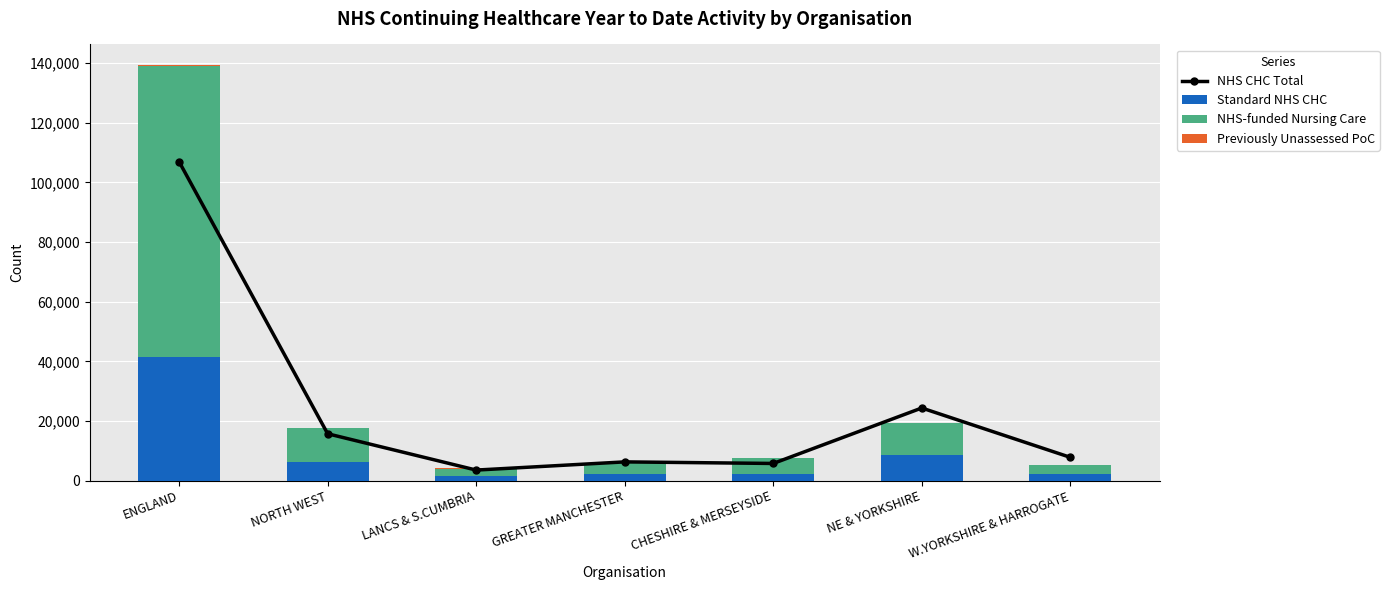

Rank the series by their maximum value, from highest to lowest.

NHS CHC Total, NHS-funded Nursing Care, Standard NHS CHC, Previously Unassessed PoC